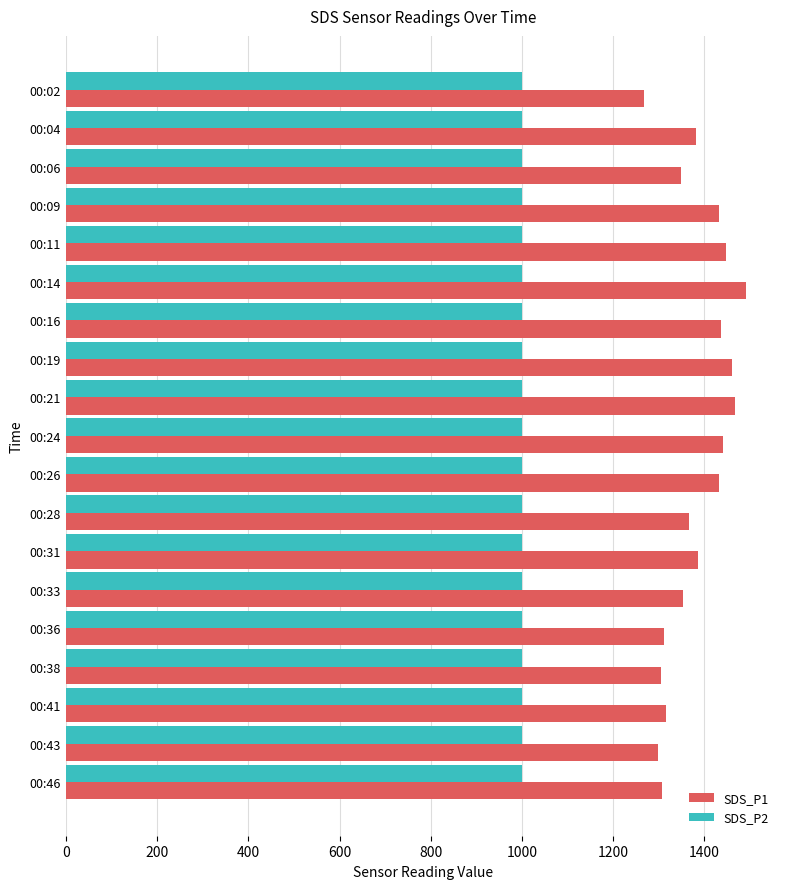

Count the SDS_P2 values in the range 999 to 1000.

19